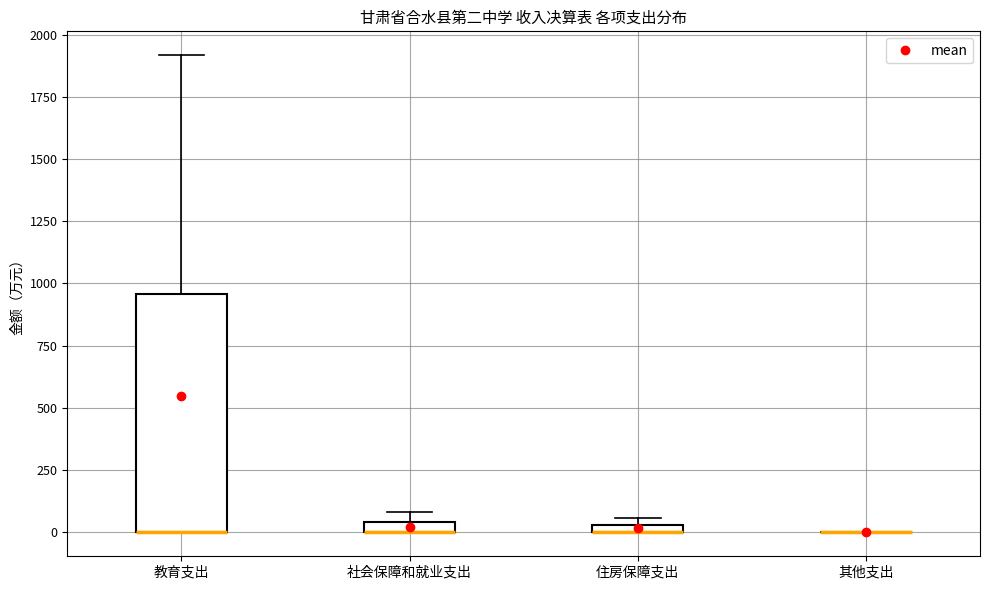

Comparing the boxes themselves (not the whiskers), which one is the tallest?

教育支出